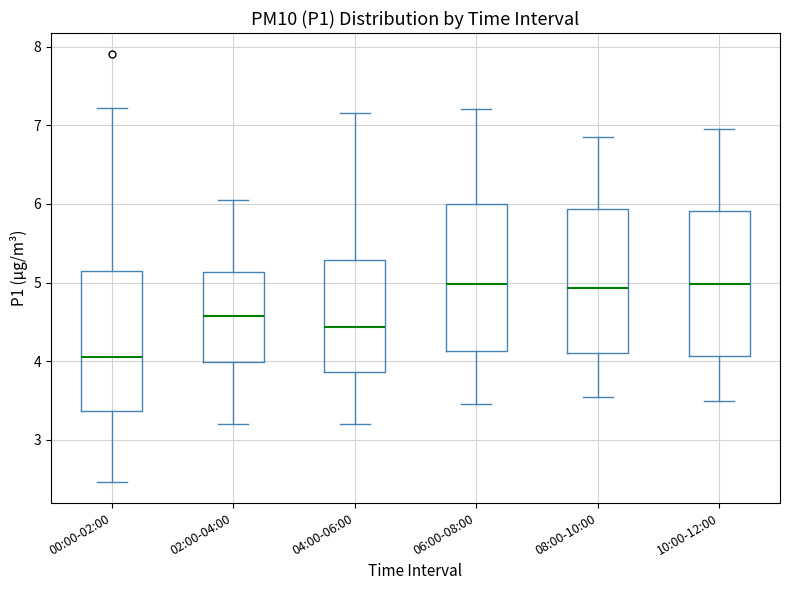

Where does the lower whisker of the box for 06:00-08:00 end on the y-axis? The values are not printed on the chart, so give them approximately, as read against the axis.

3.5